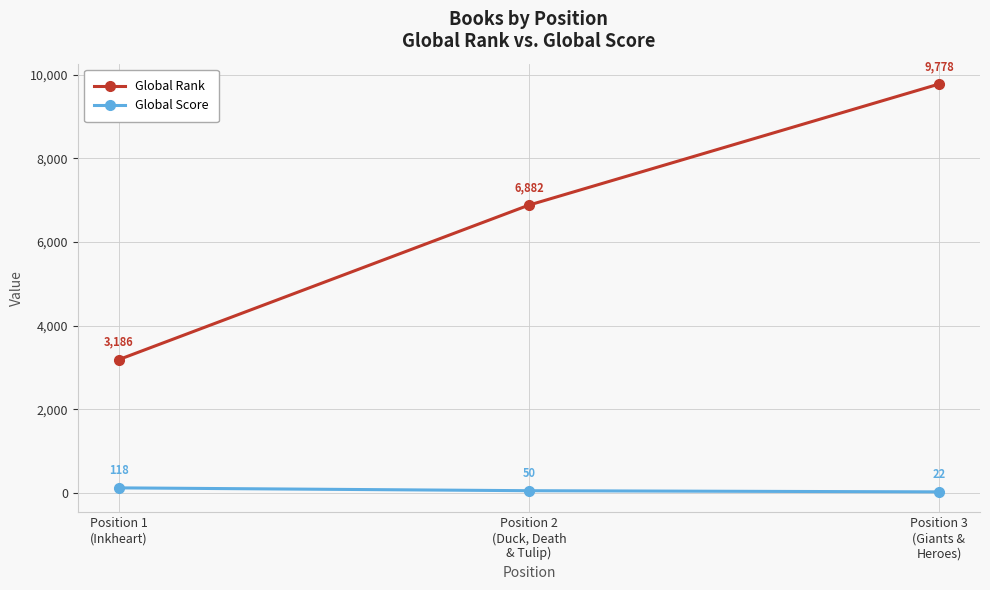

At which label is Global Rank closest to 6482?

Position 2
(Duck, Death
& Tulip)